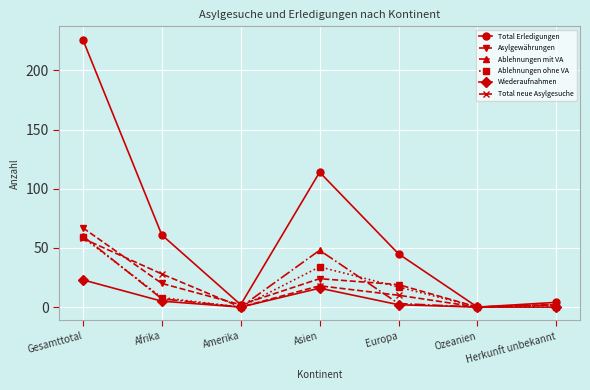

Read the Total neue Asylgesuche value at Asien.

18